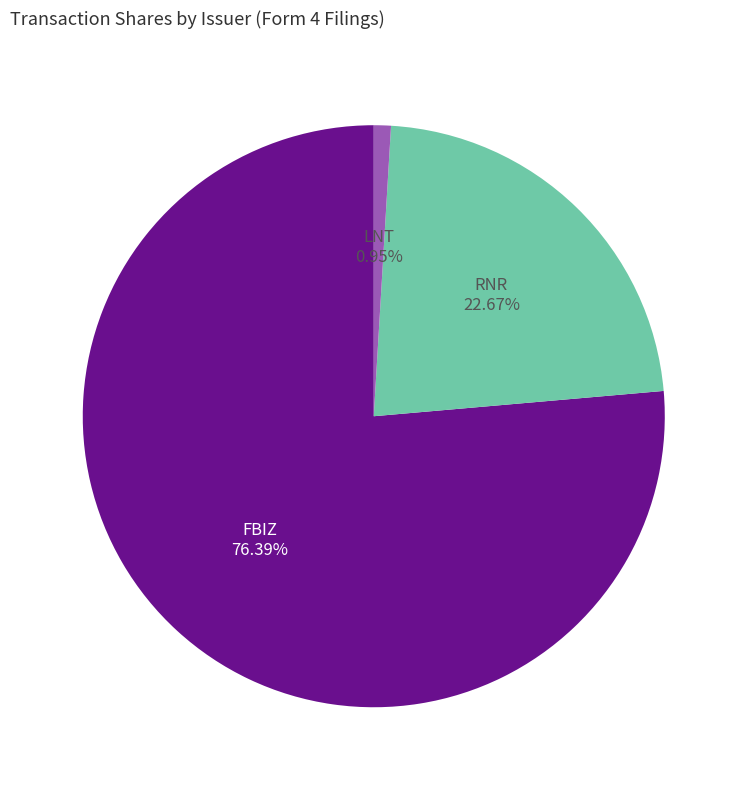

Do FBIZ and LNT together represent more than half of the pie?

Yes